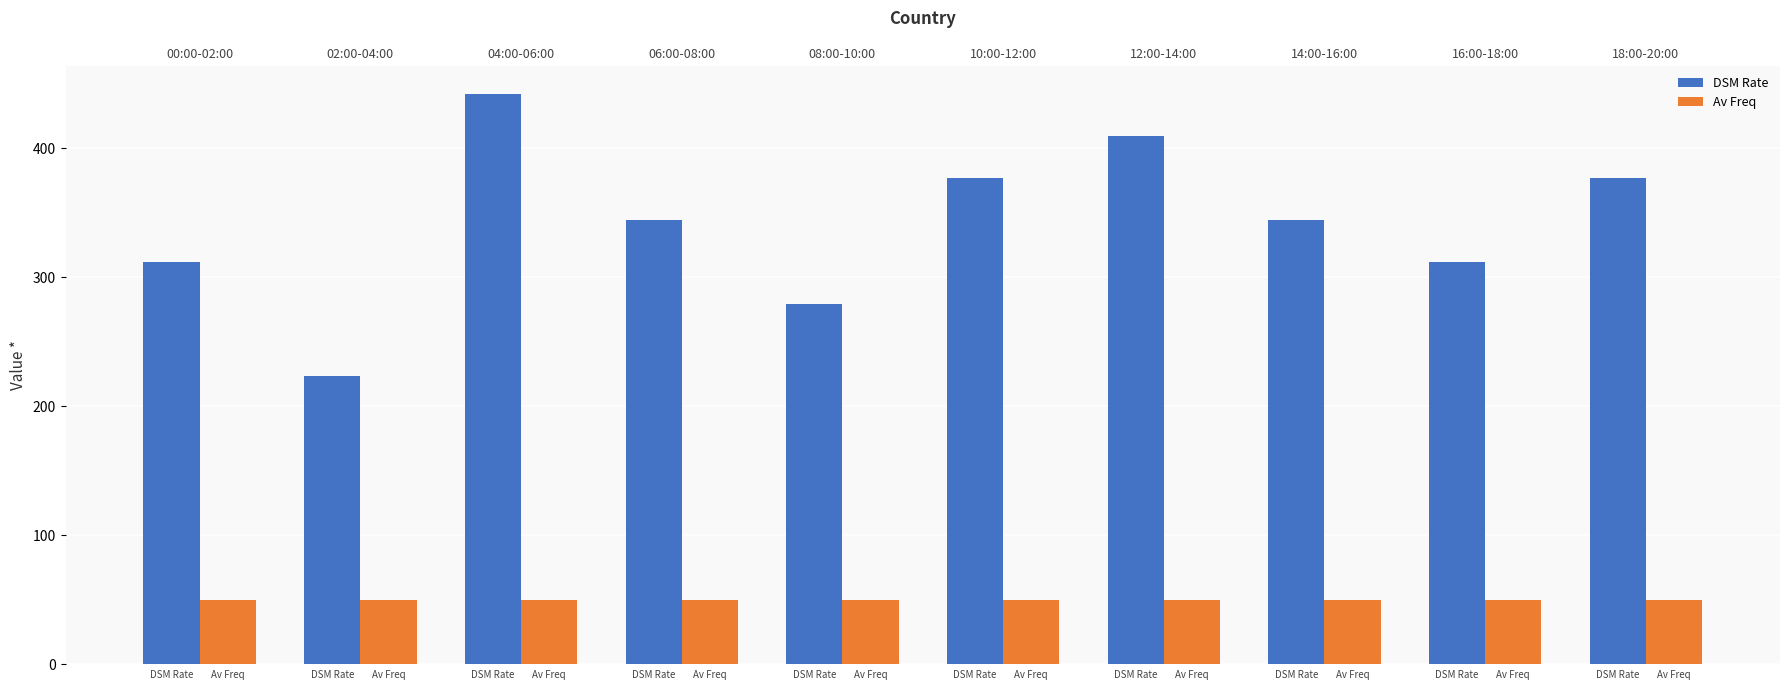

Are the bars horizontal?

No